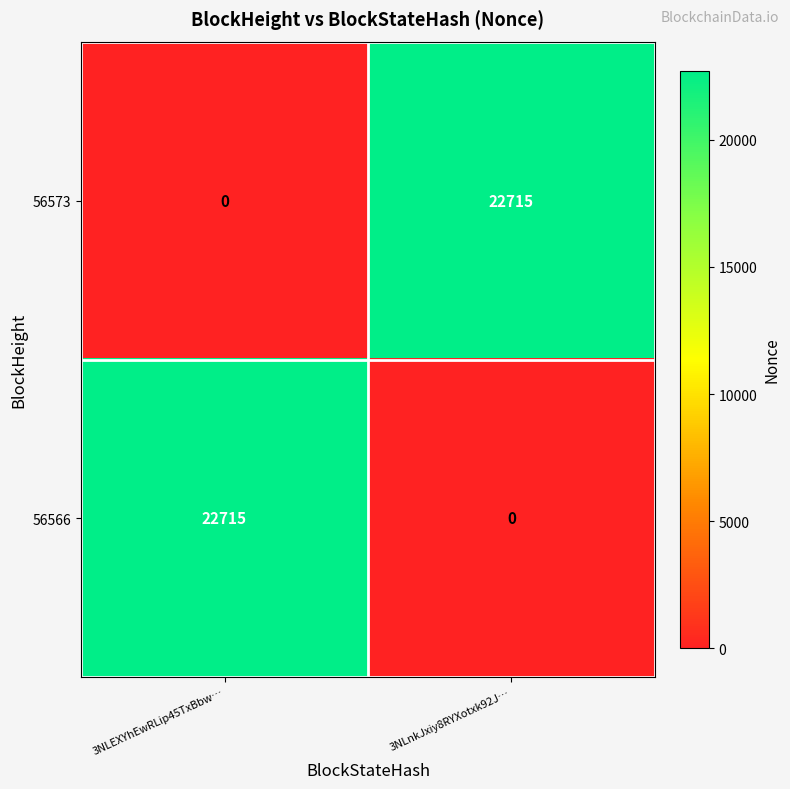

How many series are shown in this chart?

2